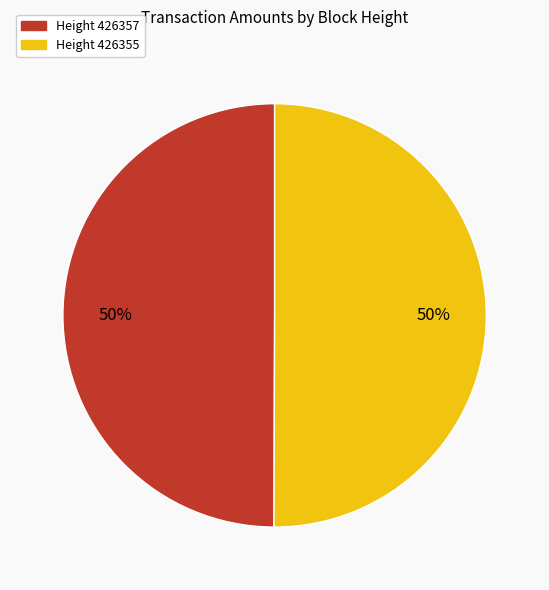

How many segments does this pie chart have?

2